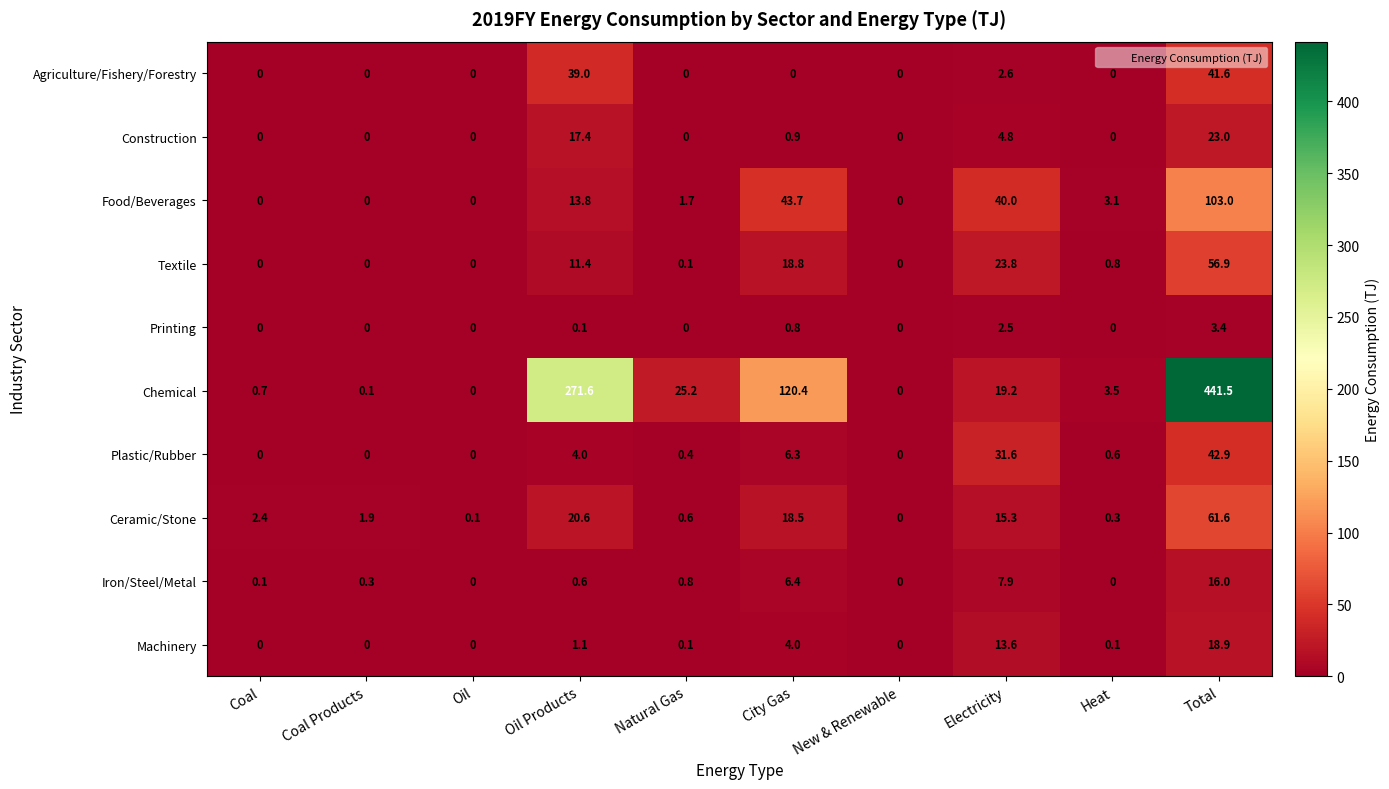

How many data points does each series have?

10